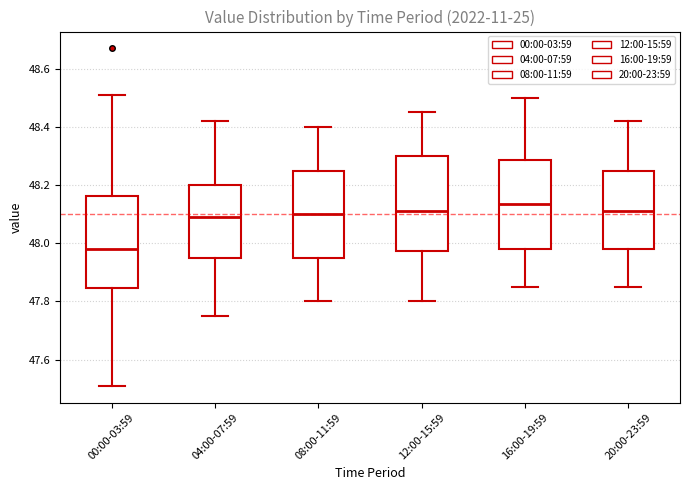

Where is the lower edge of the box for 16:00-19:59 on the y-axis? The values are not printed on the chart, so give them approximately, as read against the axis.

47.98